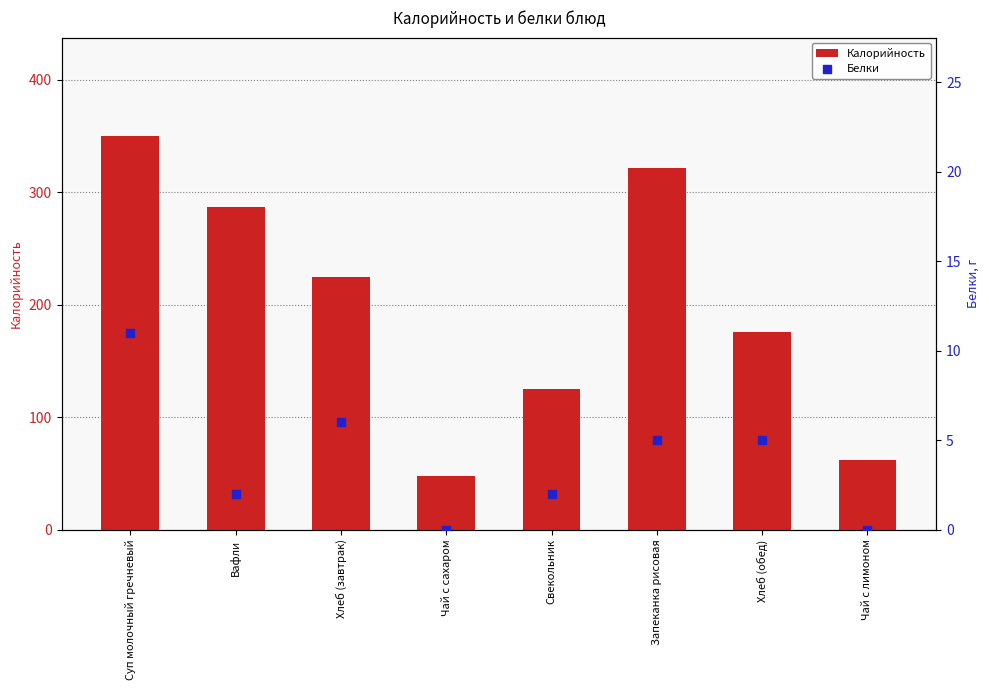

Which series contains the lowest Y value?

Белки